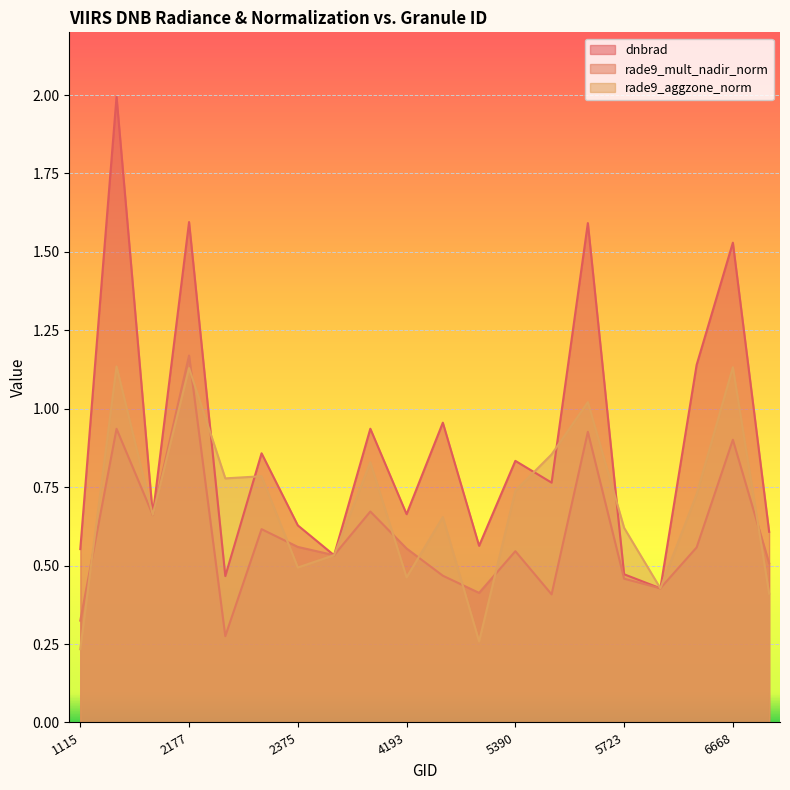

Which series has the largest total across all categories?

dnbrad